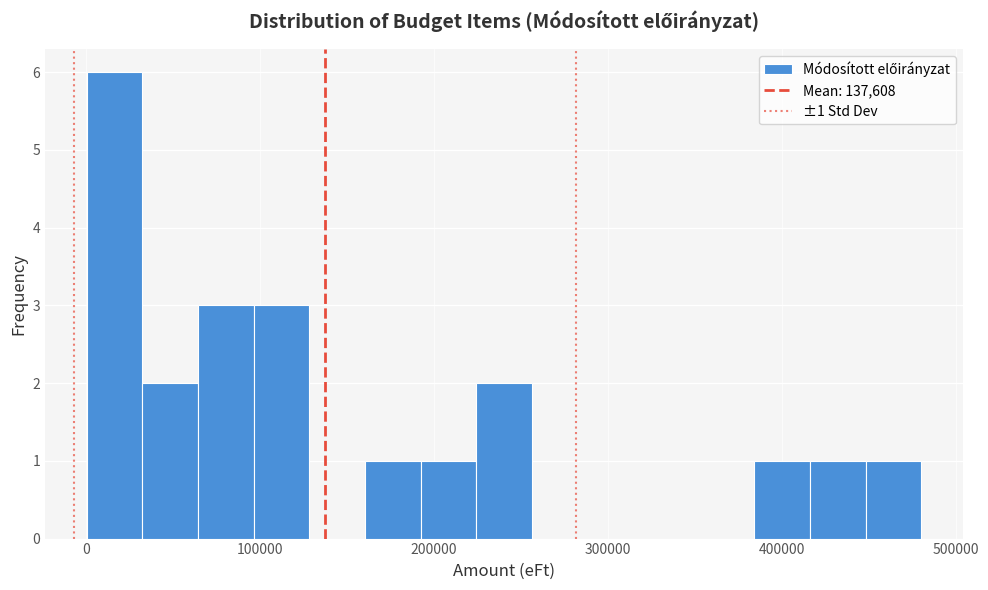

Around what value on the x-axis is the tallest bar? Give the approximate position of its centre, as read against the axis.

20000